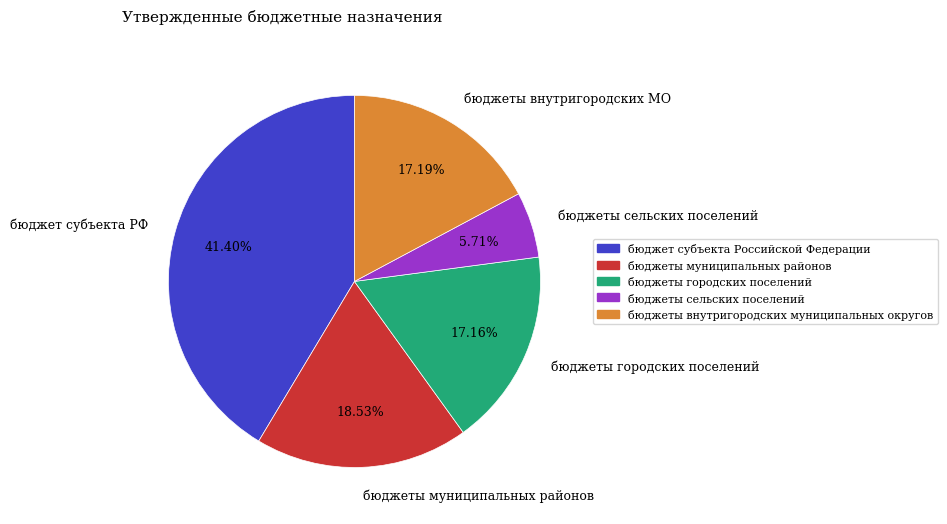

Which slice is the smallest?

бюджеты сельских поселений